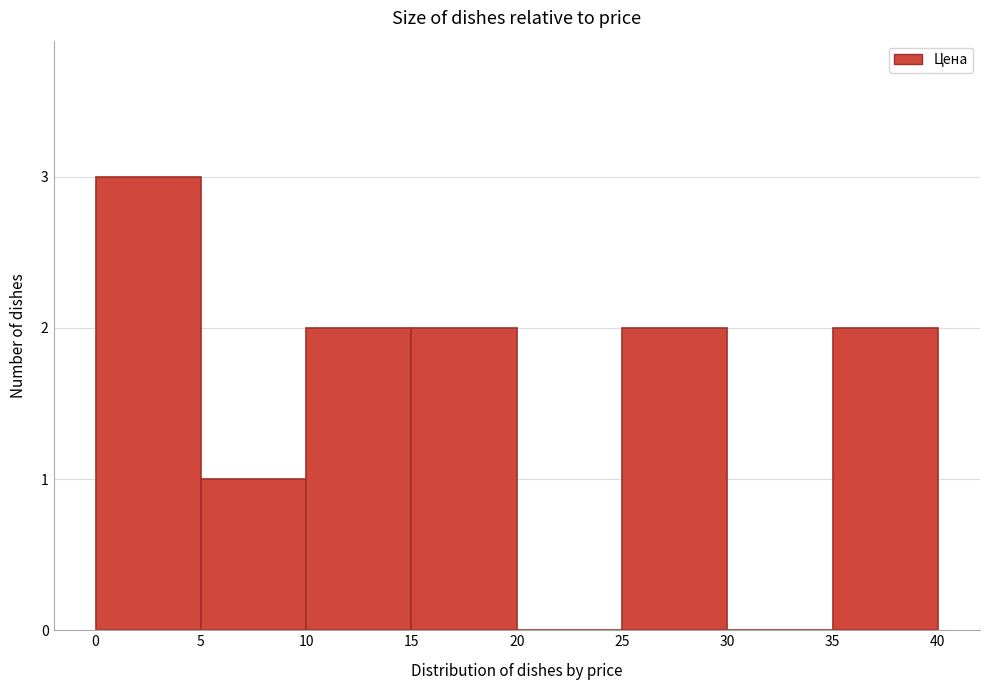

What is the height of the bar covering 10 to 15 on the x-axis? The values are not printed on the chart, so give them approximately, as read against the axis.

2